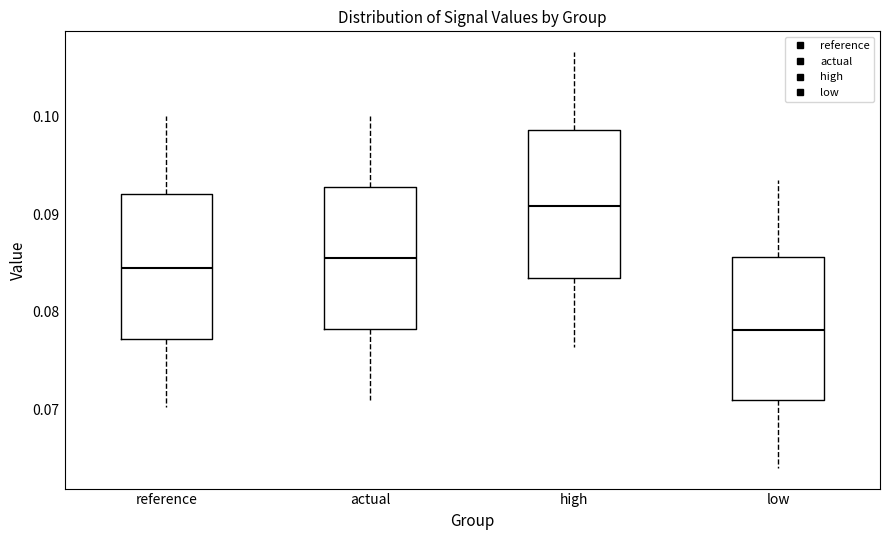

Which box's median line is the lowest?

low